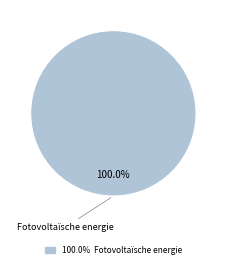

Count the number of slices in the pie.

1